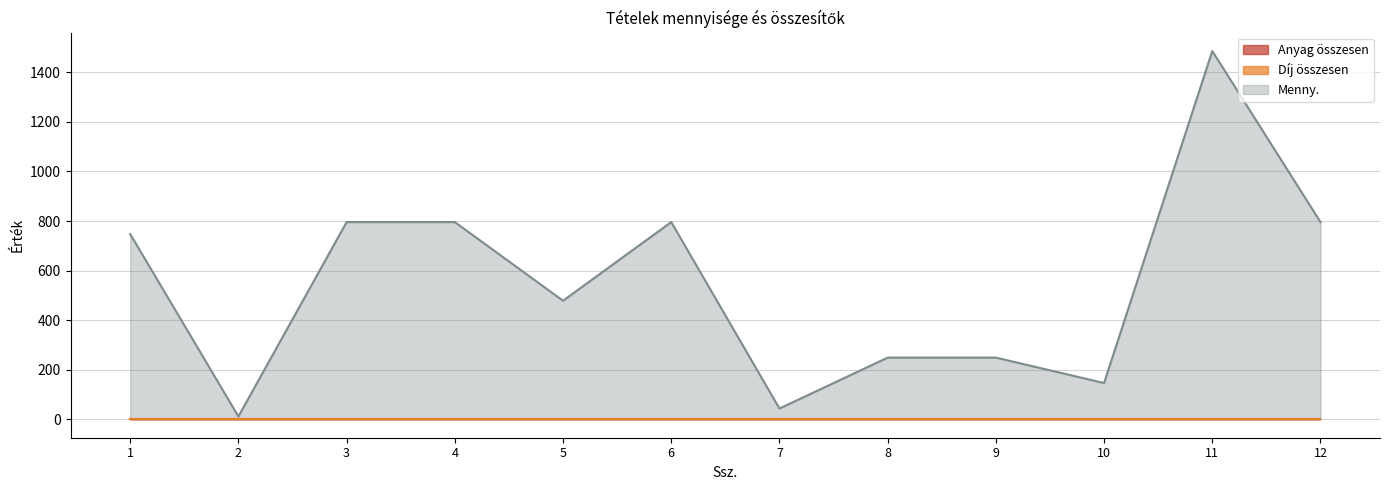

List the series in order of their peak value, highest first.

Menny., Anyag összesen, Díj összesen